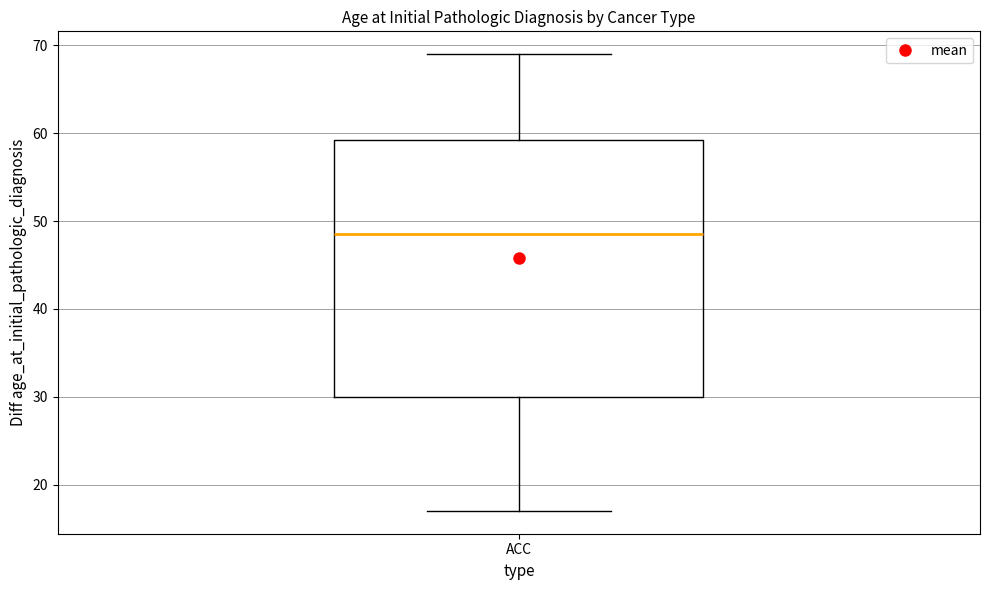

Where is the lower edge of the box for ACC on the y-axis? The values are not printed on the chart, so give them approximately, as read against the axis.

30